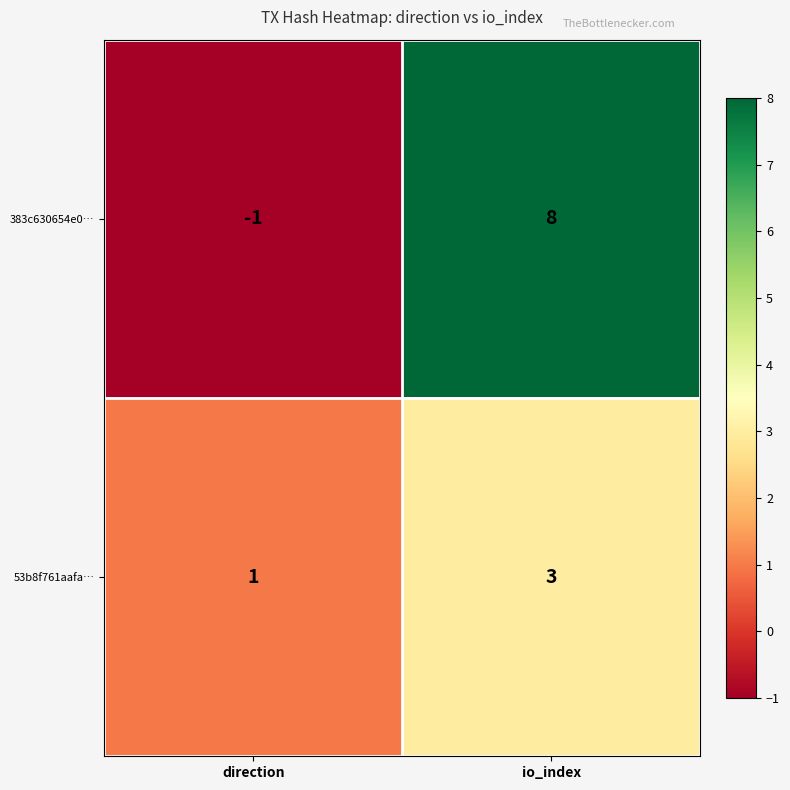

At which category is the sum across all series the highest?

io_index